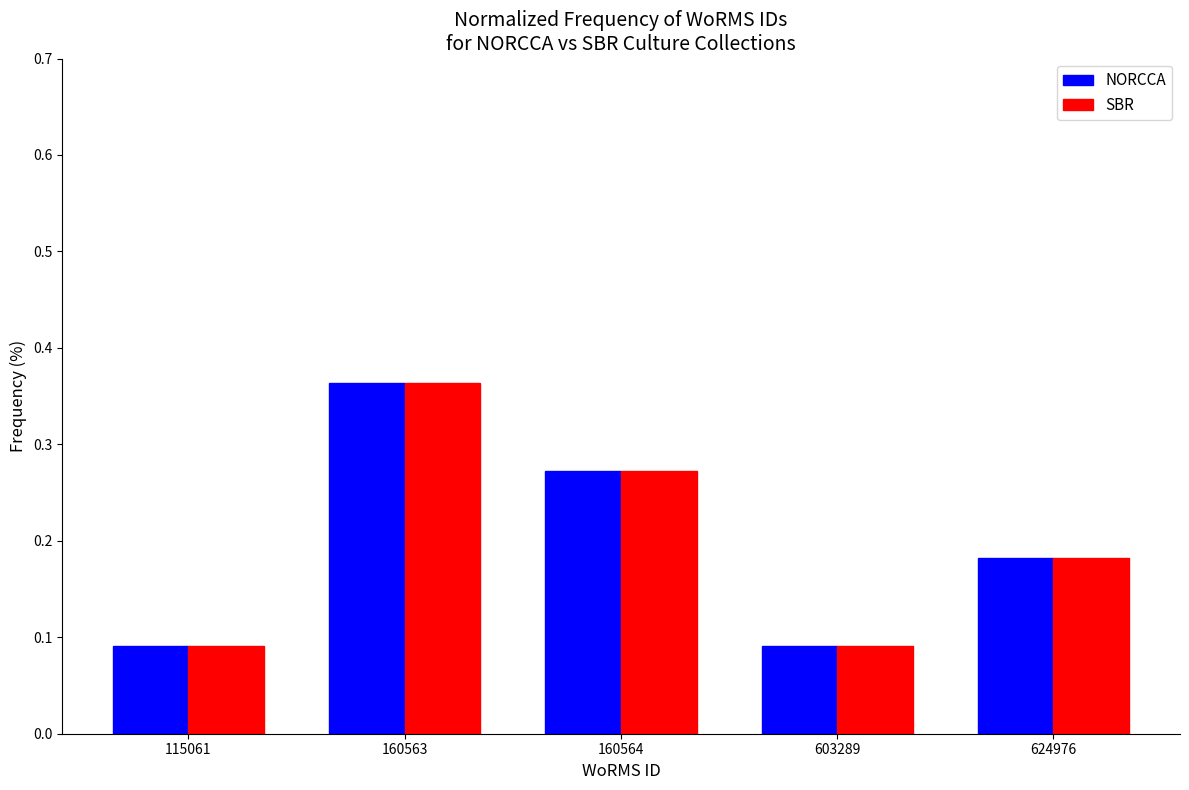

At which category does the chart reach its peak across all series?

160563